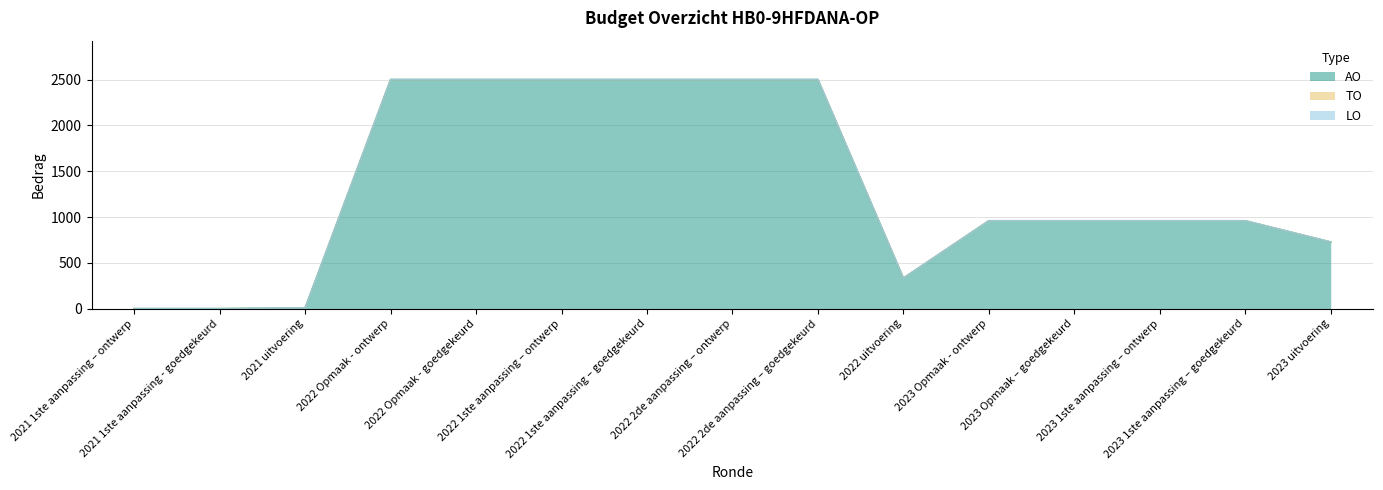

What is the greatest value displayed?

2500